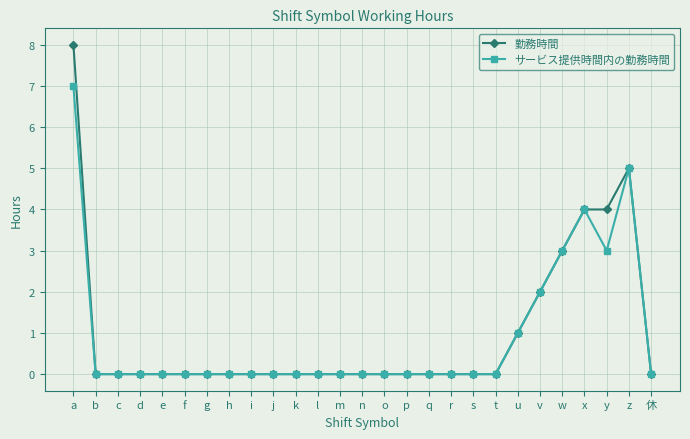

Which series has the largest total across all categories?

勤務時間